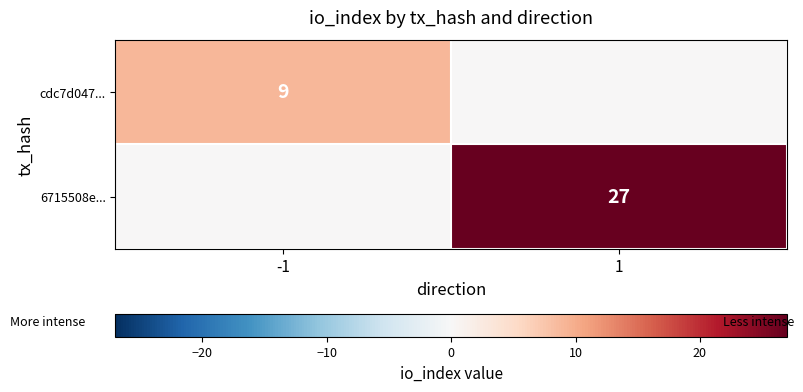

What is the total value across all series at 1?

27